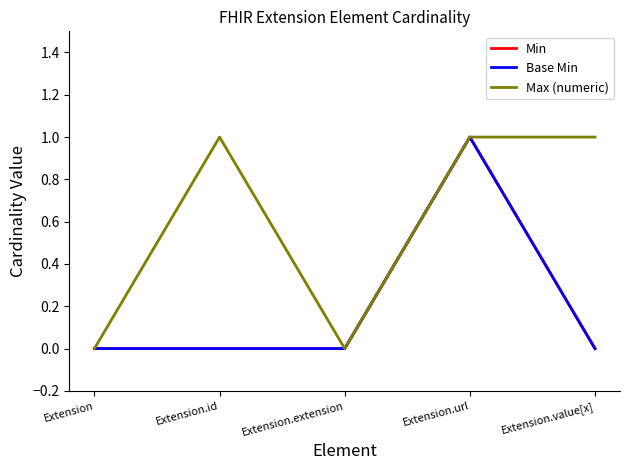

Does the chart have visible grid lines?

No